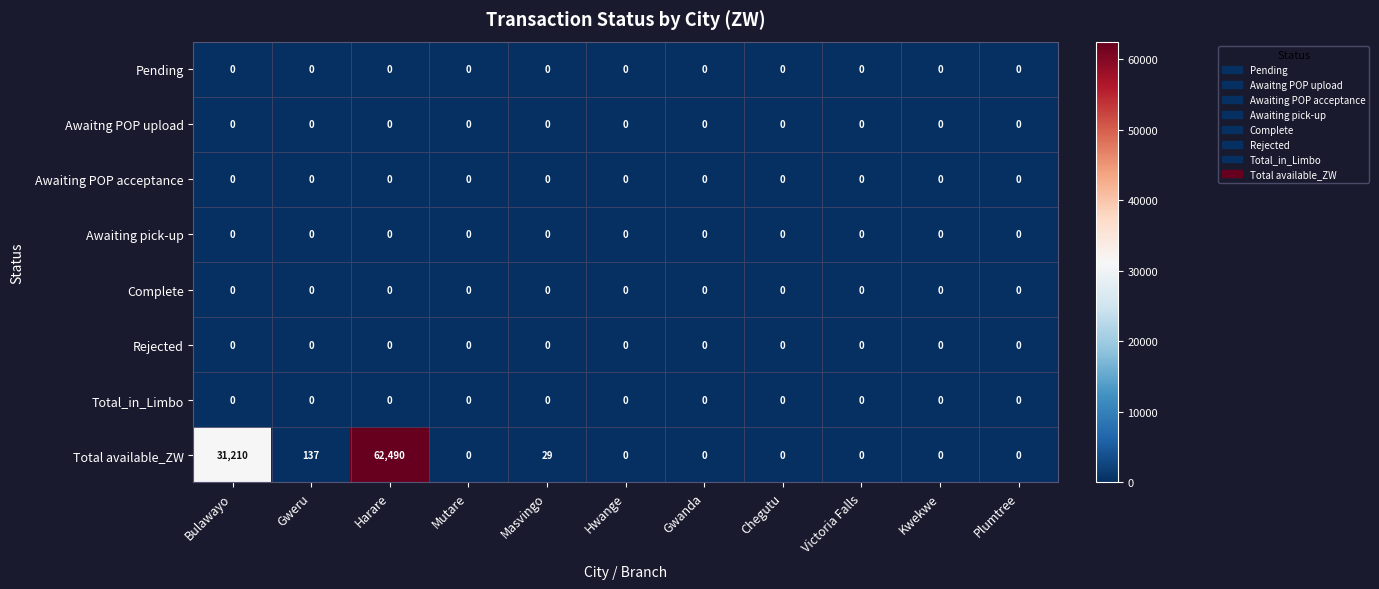

True or false: Pending has a value of 0 at Plumtree.

True